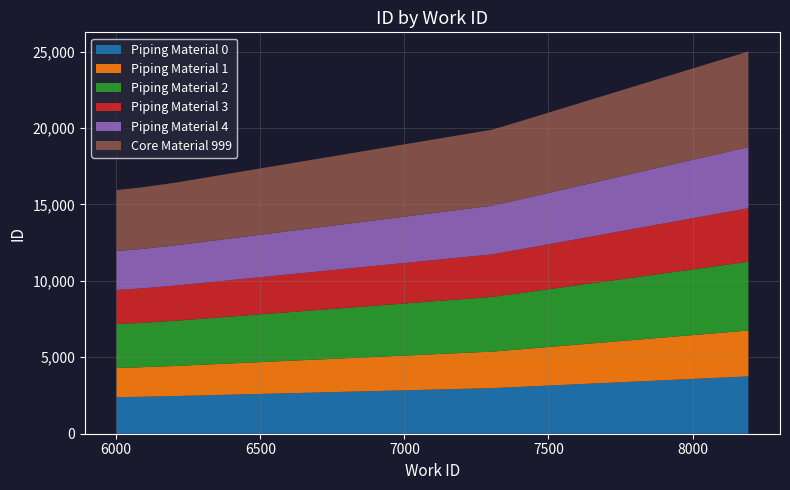

Reading left to right, list all the values displayed in this chart.

work_id: 6001=6001	6083=6083	6202=6202	7305=7305	7405=7405	8194=8194
id: 6001=15940	6083=16101	6202=16413	7305=19892	7405=20455	8194=25007